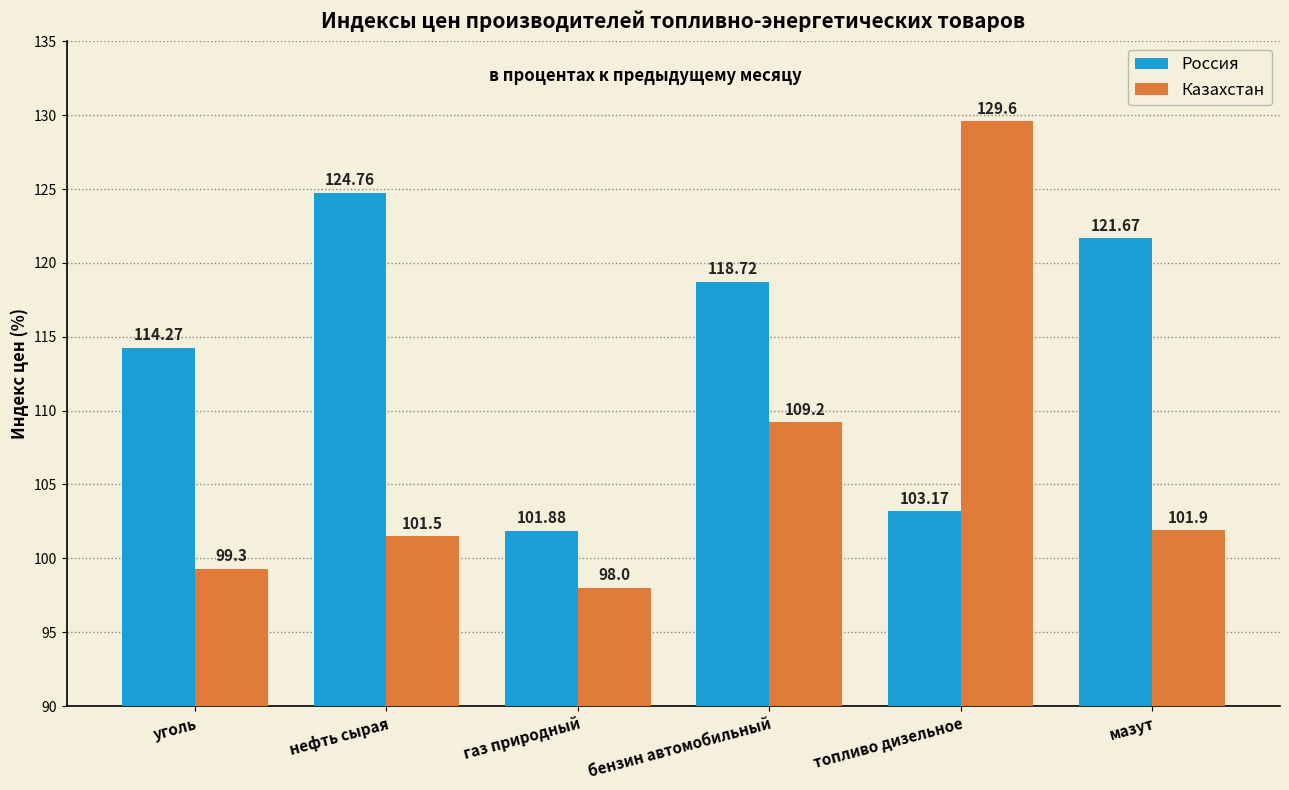

At which category does the chart reach its peak across all series?

топливо дизельное